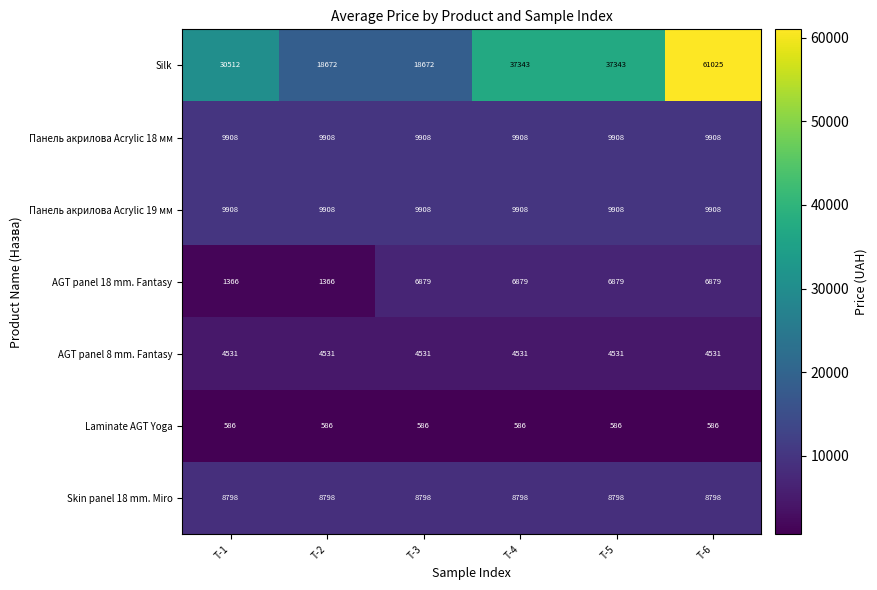

Which series has the largest total across all categories?

Silk